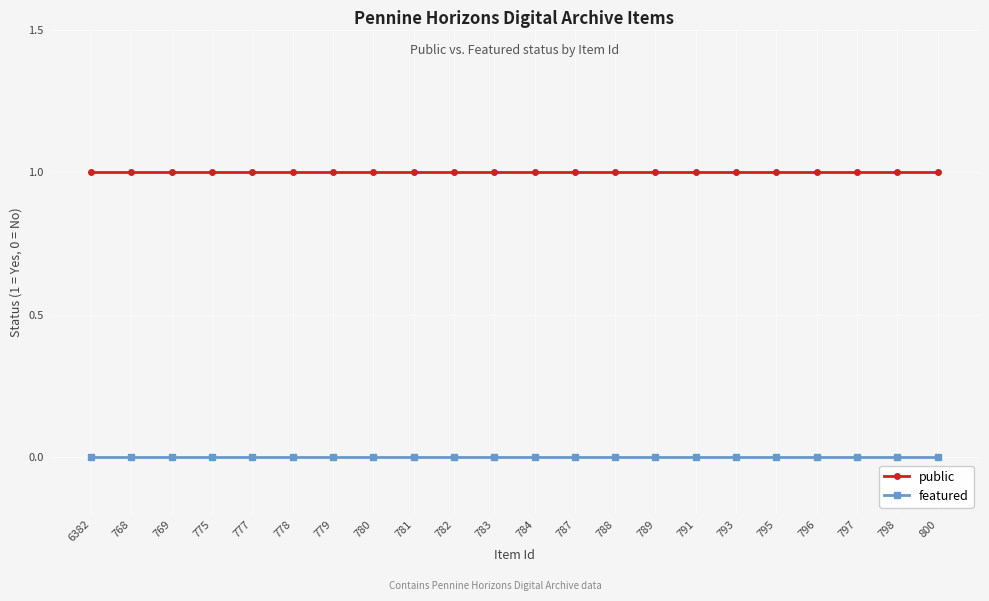

True or false: public and featured intersect in this chart.

False